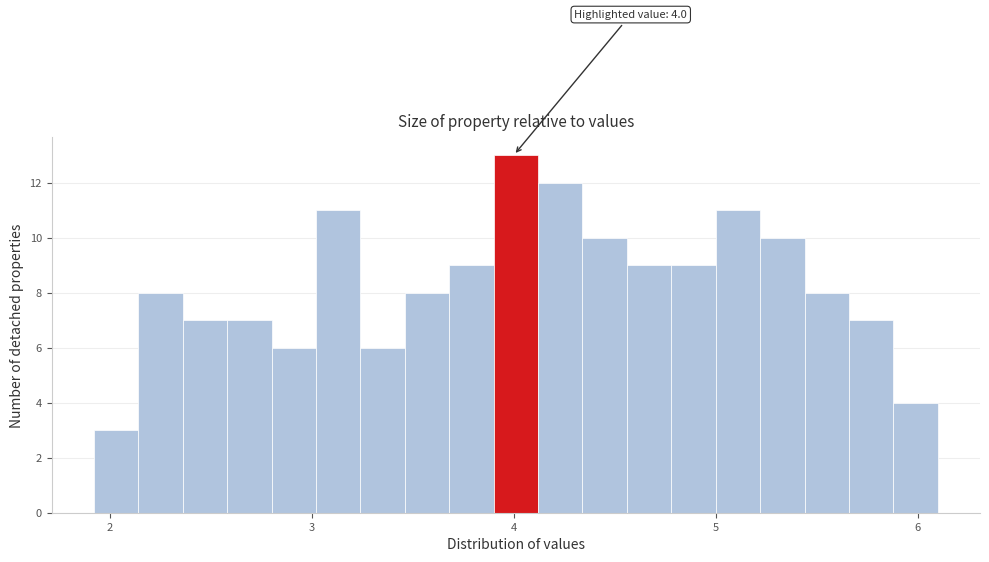

Around what value on the x-axis is the tallest bar? Give the approximate position of its centre, as read against the axis.

4.0